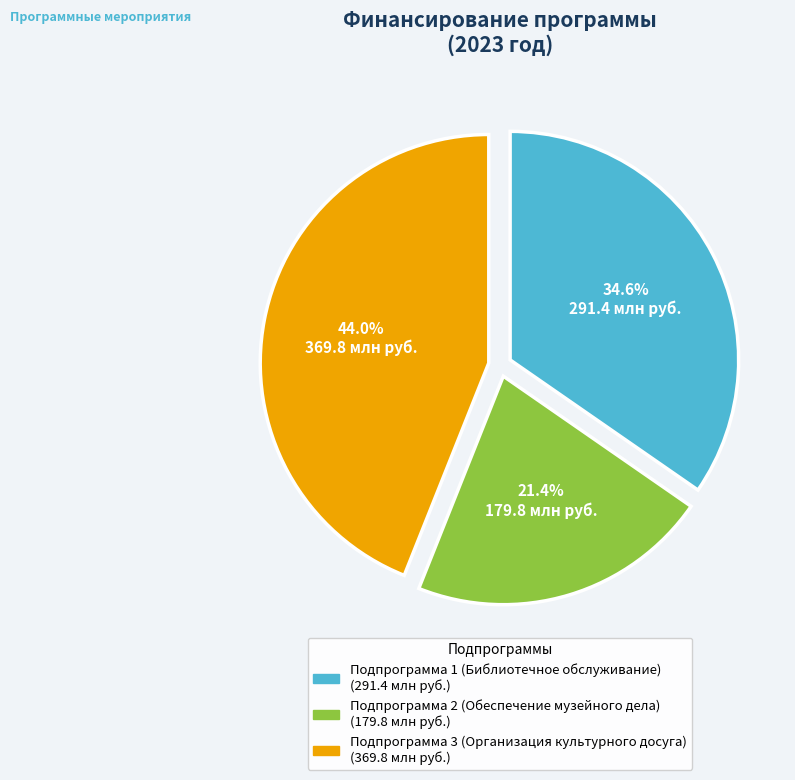

Which has a higher value, Подпрограмма 1 (Библиотечное обслуживание) or Подпрограмма 3 (Организация культурного досуга)?

Подпрограмма 3 (Организация культурного досуга)